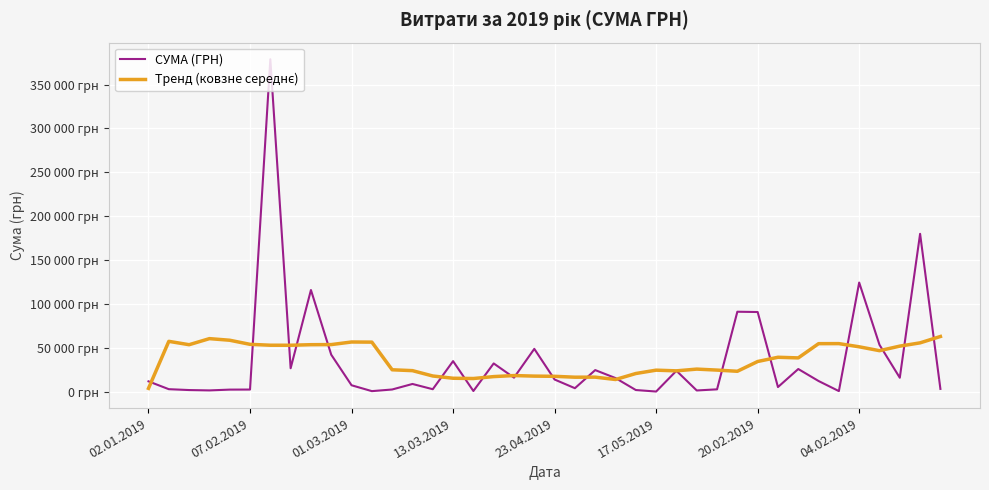

Which series has the largest total across all categories?

Тренд (ковзне середнє)